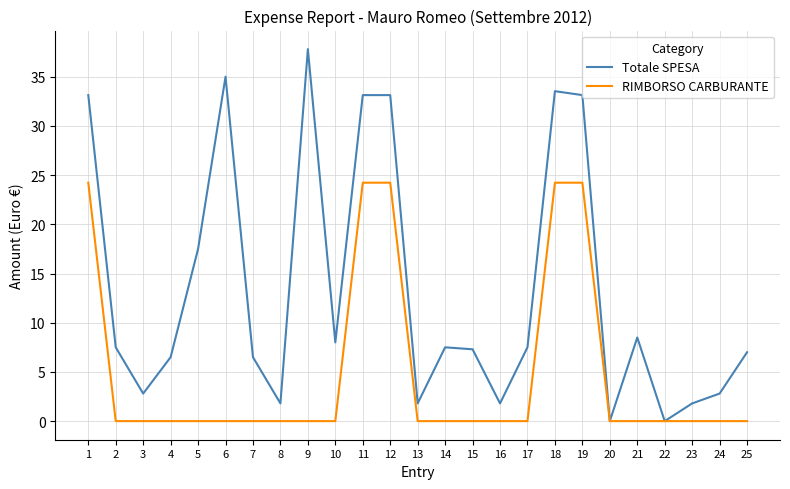

What is the sum of all RIMBORSO CARBURANTE values?

121.2